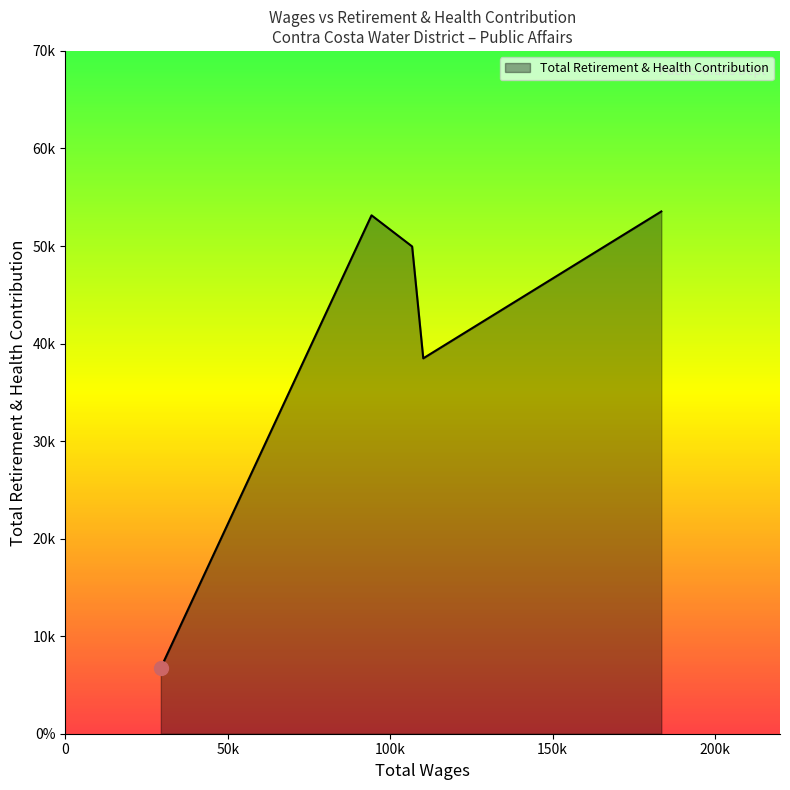

What is the label of the 3rd point from the right?

106745.0